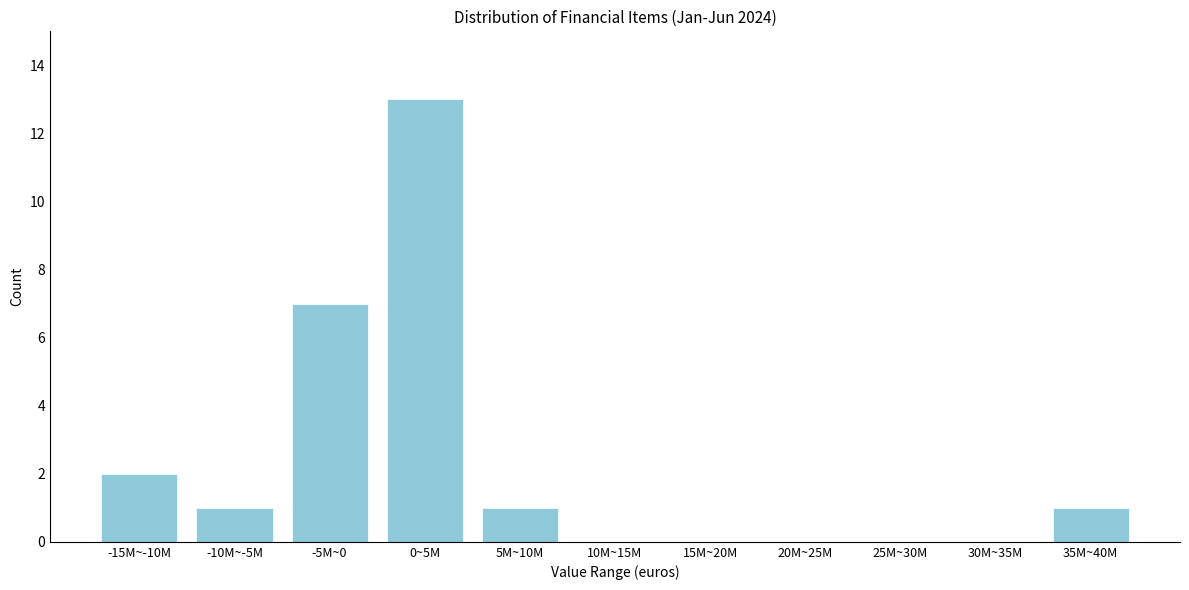

Reading left to right, list all the values displayed in this chart.

-15M~-10M=2	-10M~-5M=1	-5M~0=7	0~5M=13	5M~10M=1	10M~15M=0	15M~20M=0	20M~25M=0	25M~30M=0	30M~35M=0	35M~40M=1